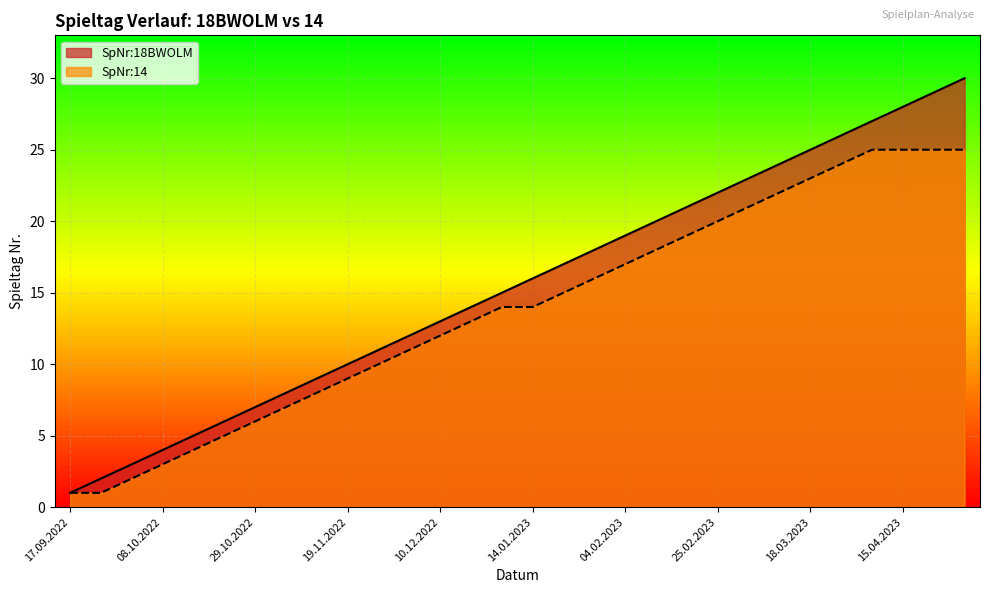

At which label does SpNr:18BWOLM reach its peak?

29.04.2023